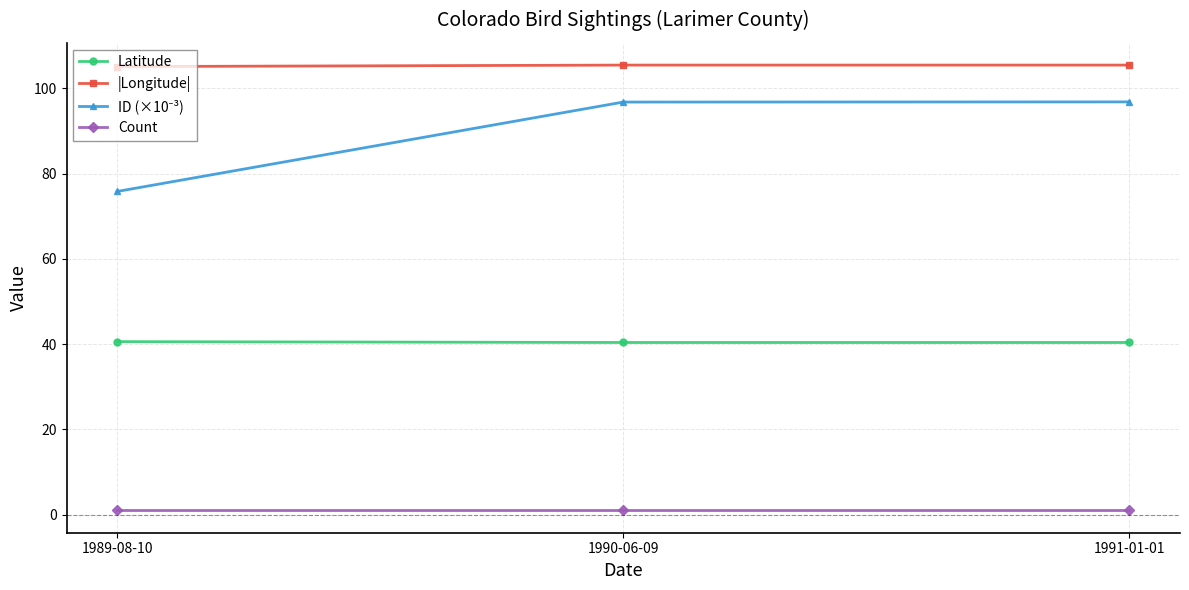

True or false: Latitude has a value of 59.2 at 1991-01-01.

False